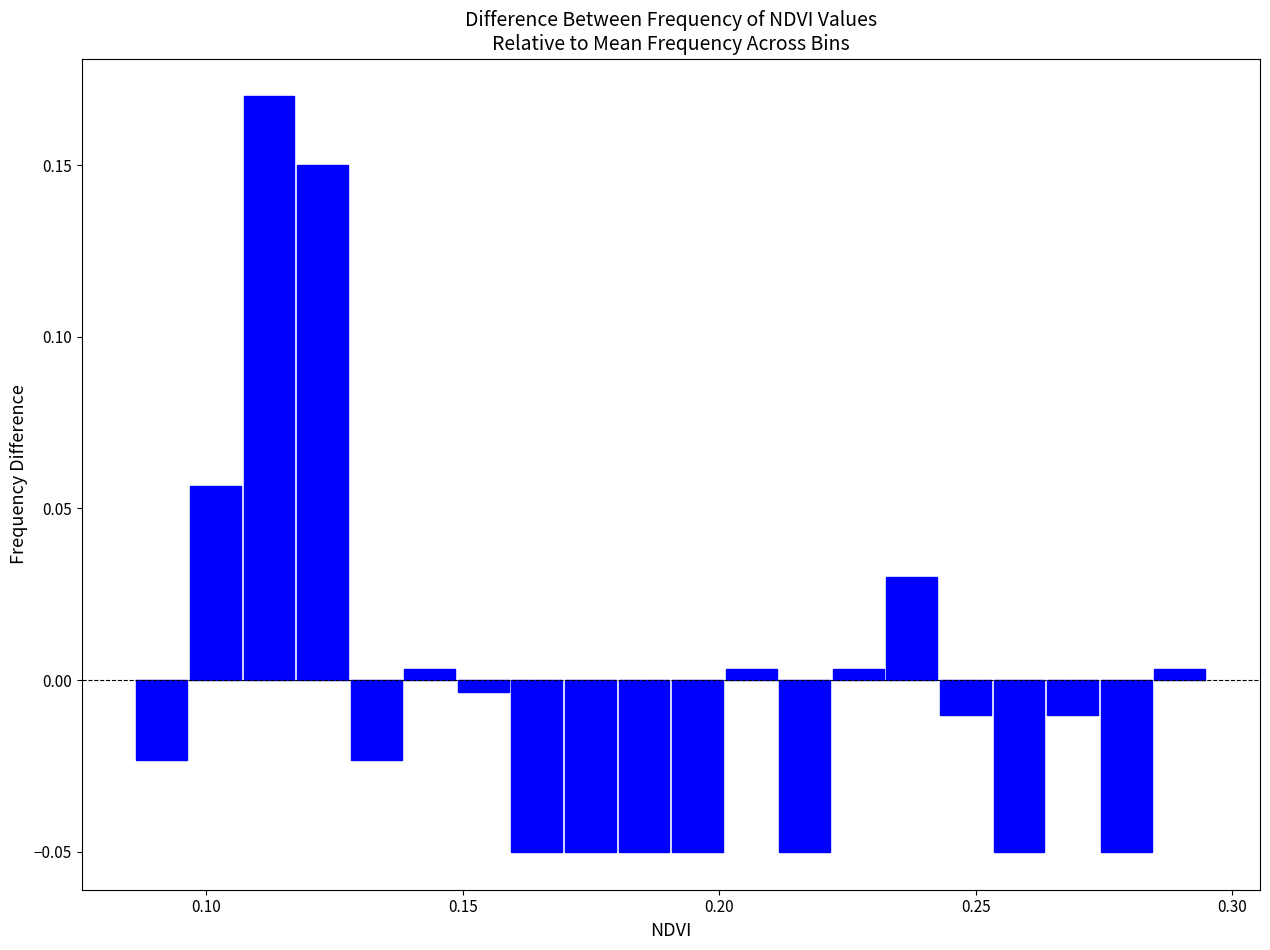

Around what value on the x-axis is the tallest bar? Give the approximate position of its centre, as read against the axis.

0.110